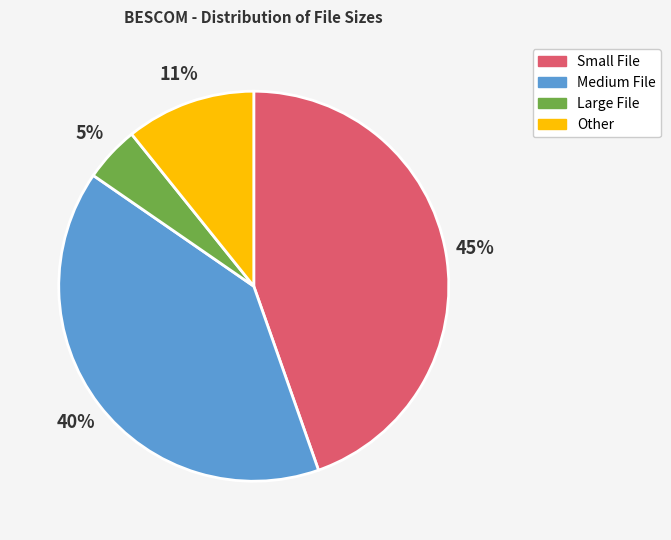

Does any single category account for the majority?

No